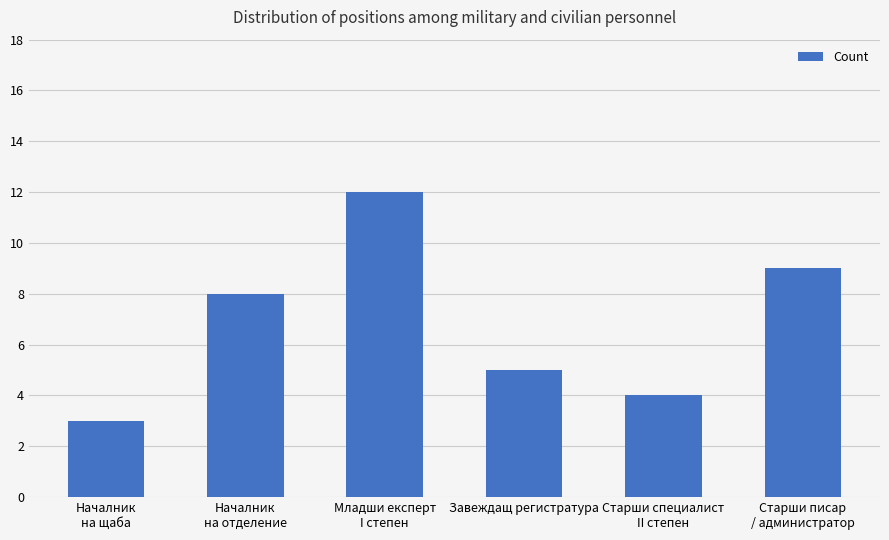

Reading right to left, transcribe all the data shown in this chart.

Старши писар
/ администратор=9	Старши специалист
II степен=4	Завеждащ регистратура=5	Младши експерт
I степен=12	Началник
на отделение=8	Началник
на щаба=3